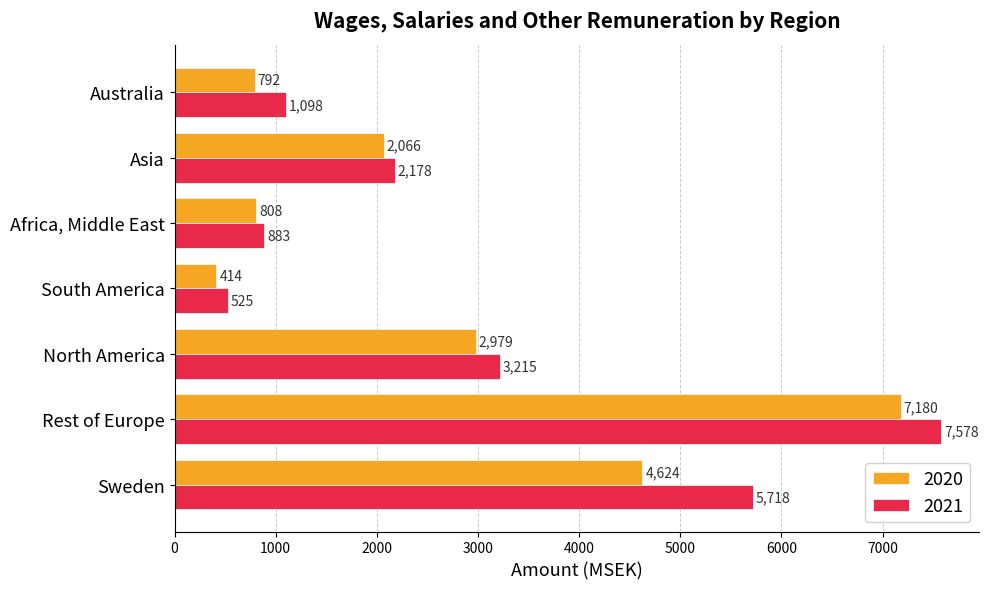

Which series changed the most between Sweden and Australia?

2021